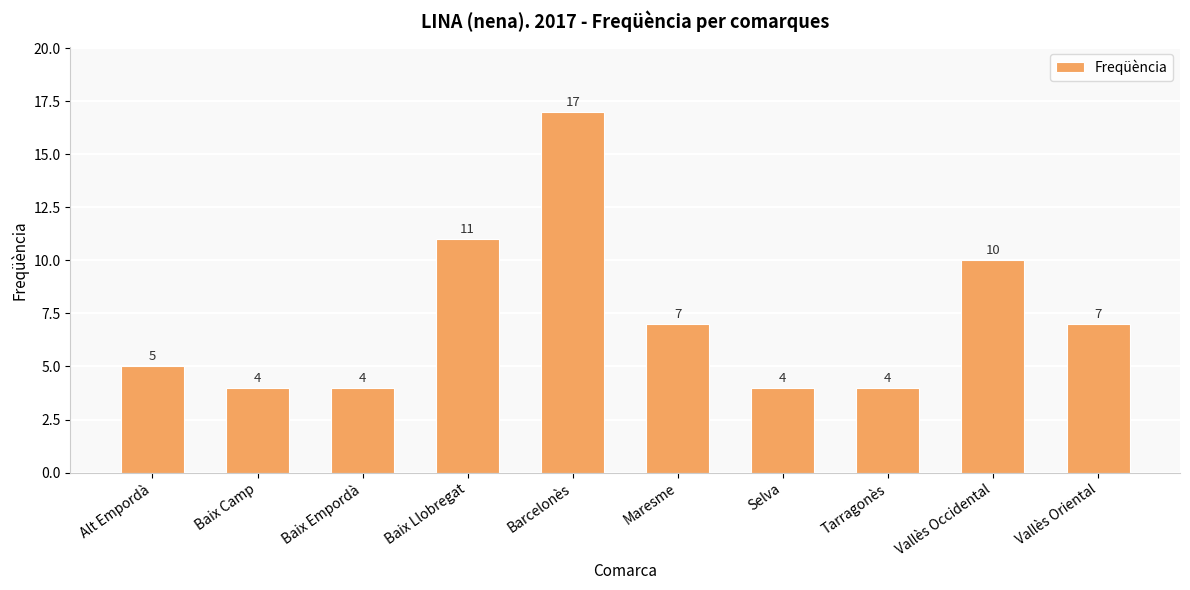

Approximately how many times larger is the value at Baix Llobregat compared to Alt Empordà?

2.2